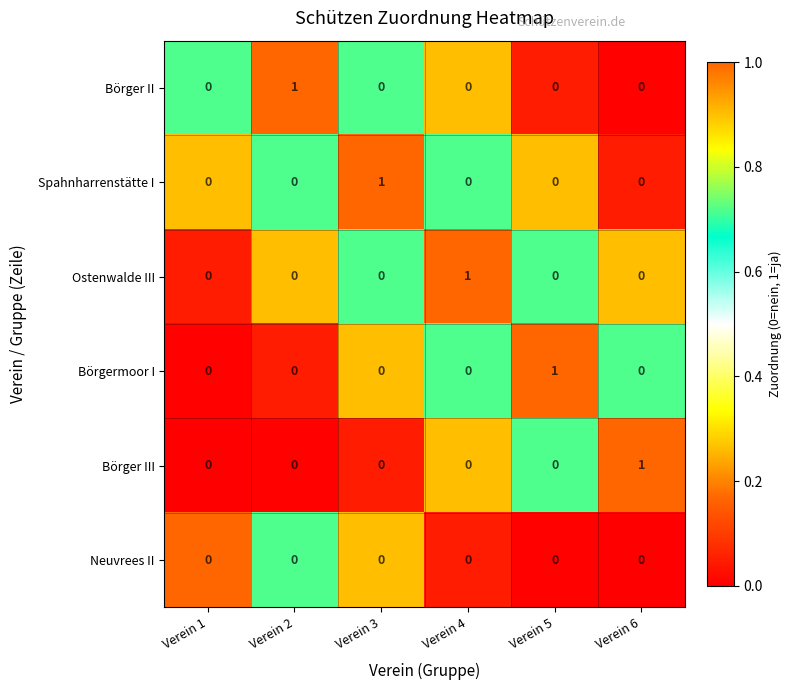

Count the Börger III values in the range 0 to 1.

6